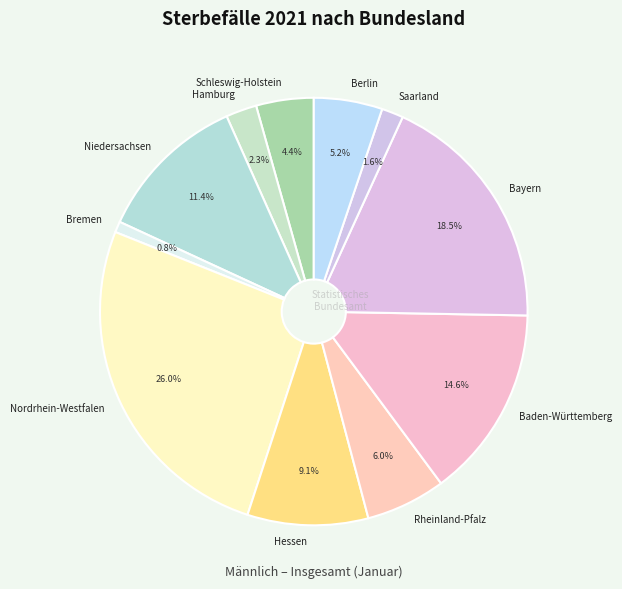

How many slices are in this pie chart?

11